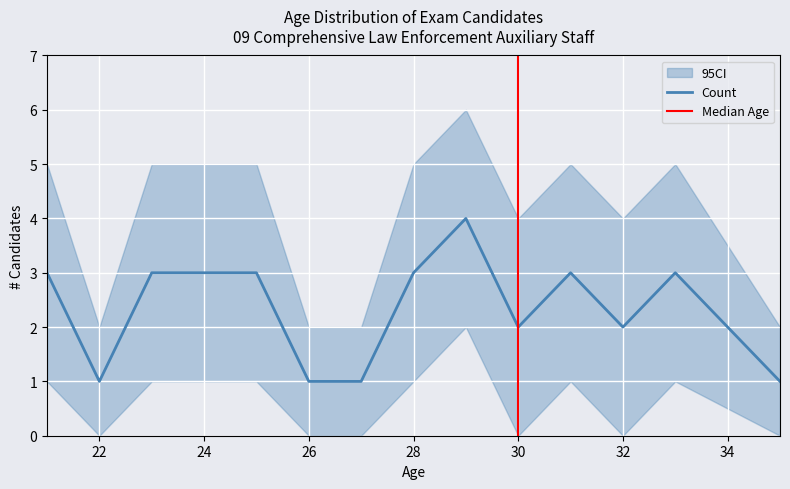

What is the maximum value for Count?

4